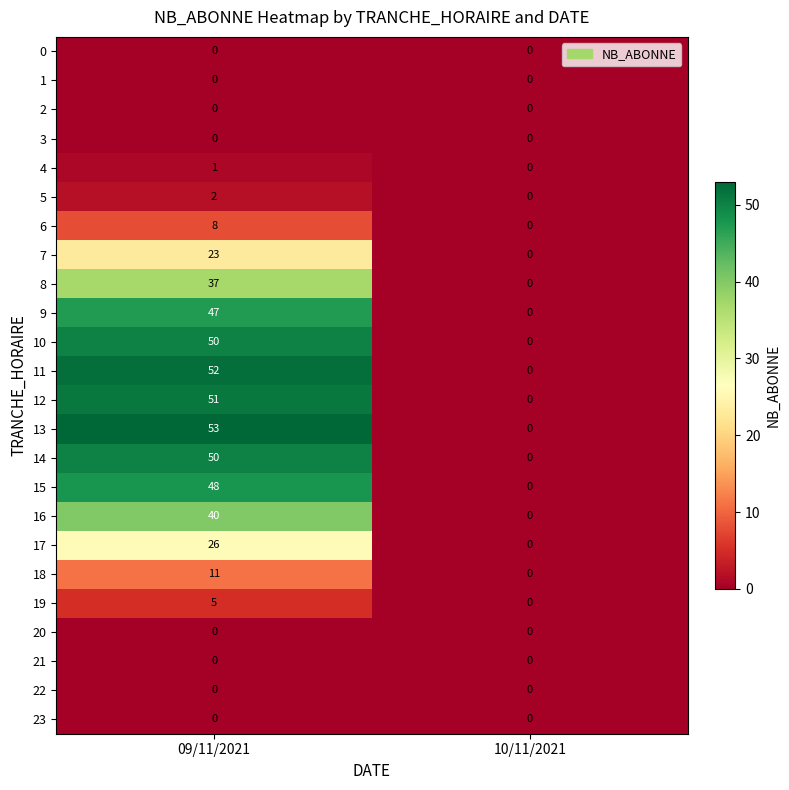

What is the maximum value shown in the chart?

53